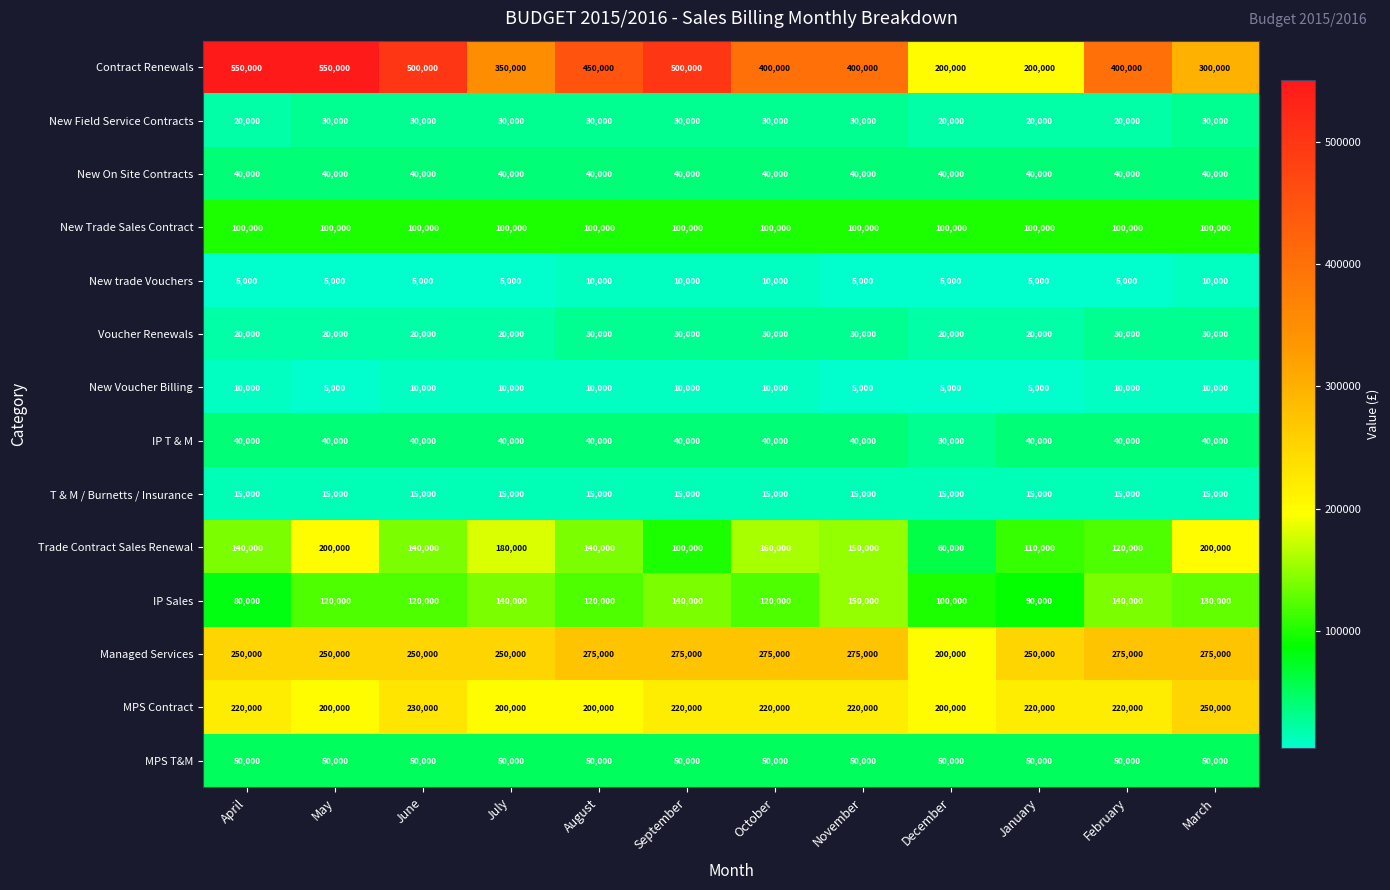

What is the smallest value displayed?

5000